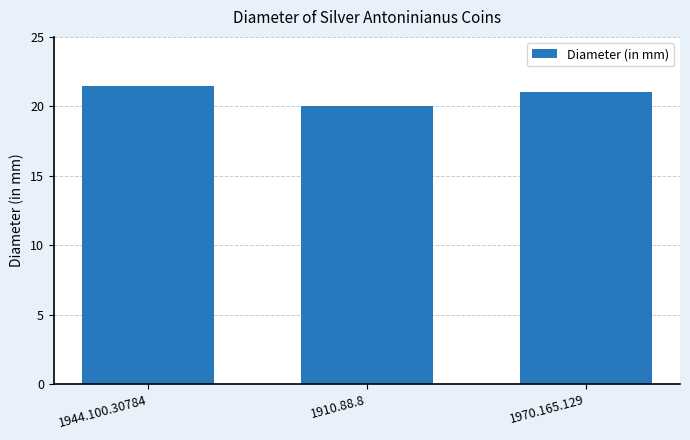

Reading left to right, extract all data points from this chart.

21.5	20.0	21.0